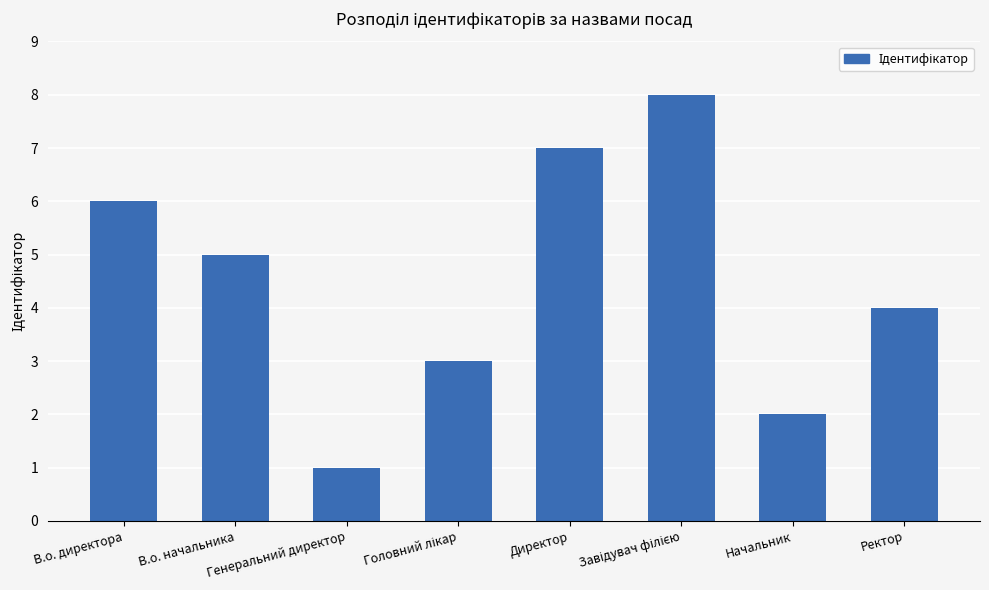

Where is the data nearest to the value 4?

Ректор